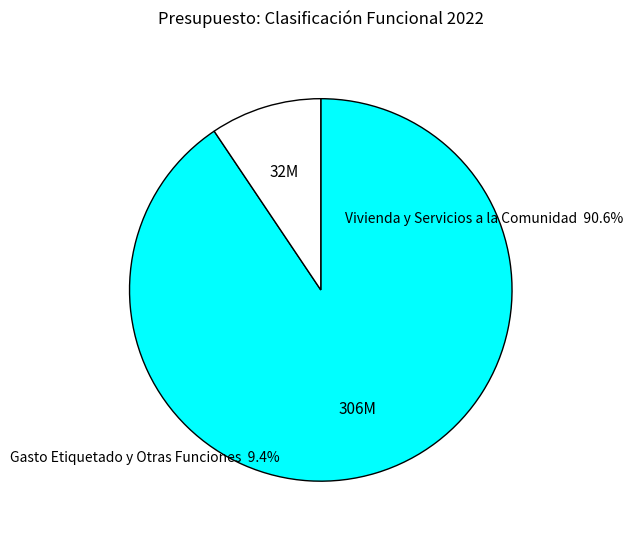

Which category has the smallest portion of the pie?

Gasto Etiquetado y Otras Funciones